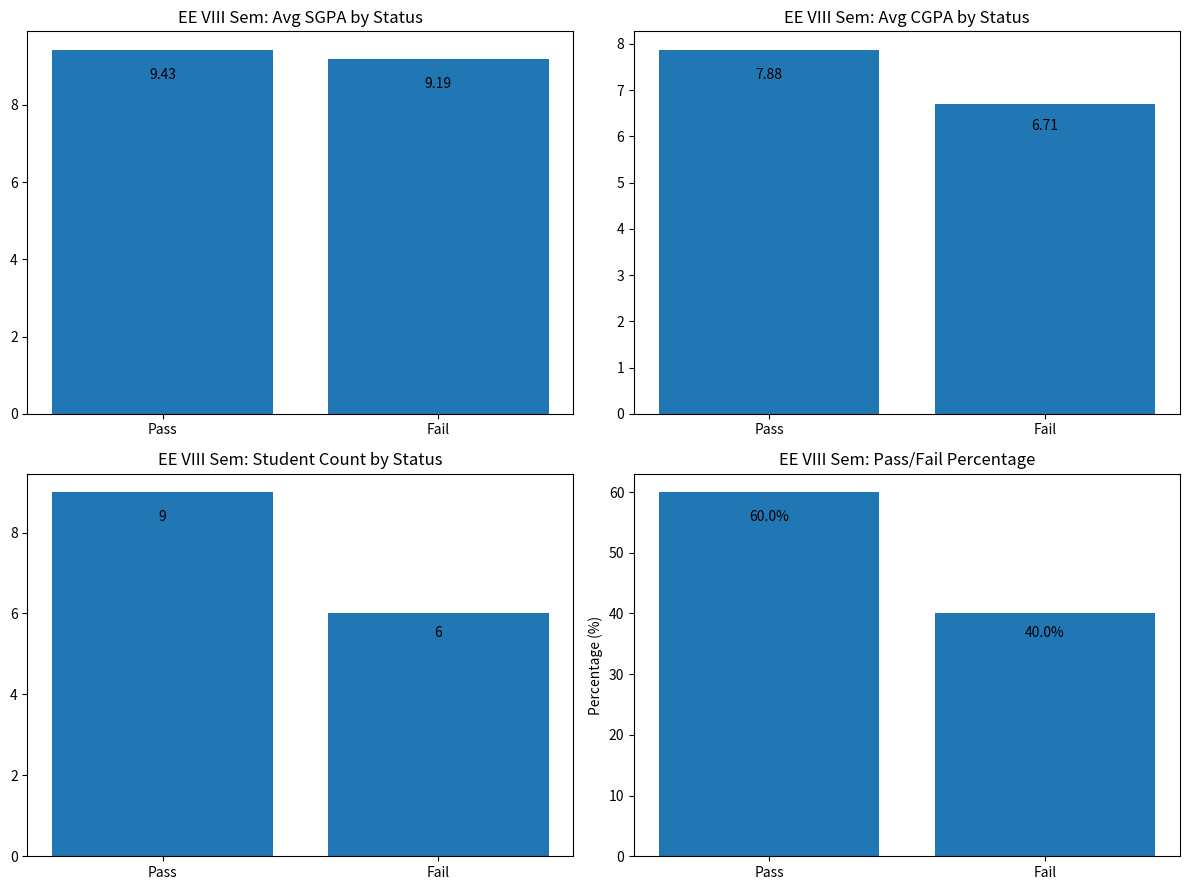

What is the difference between the maximum and minimum values in the Count series?

3.0